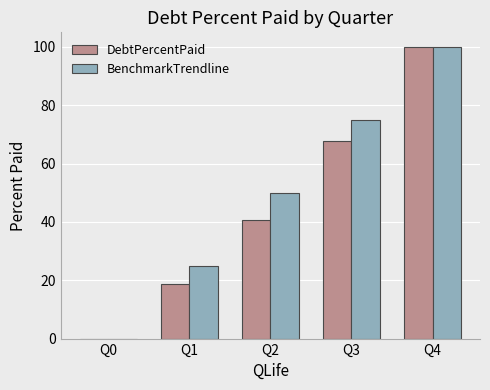

At which label is BenchmarkTrendline closest to 50?

Q2